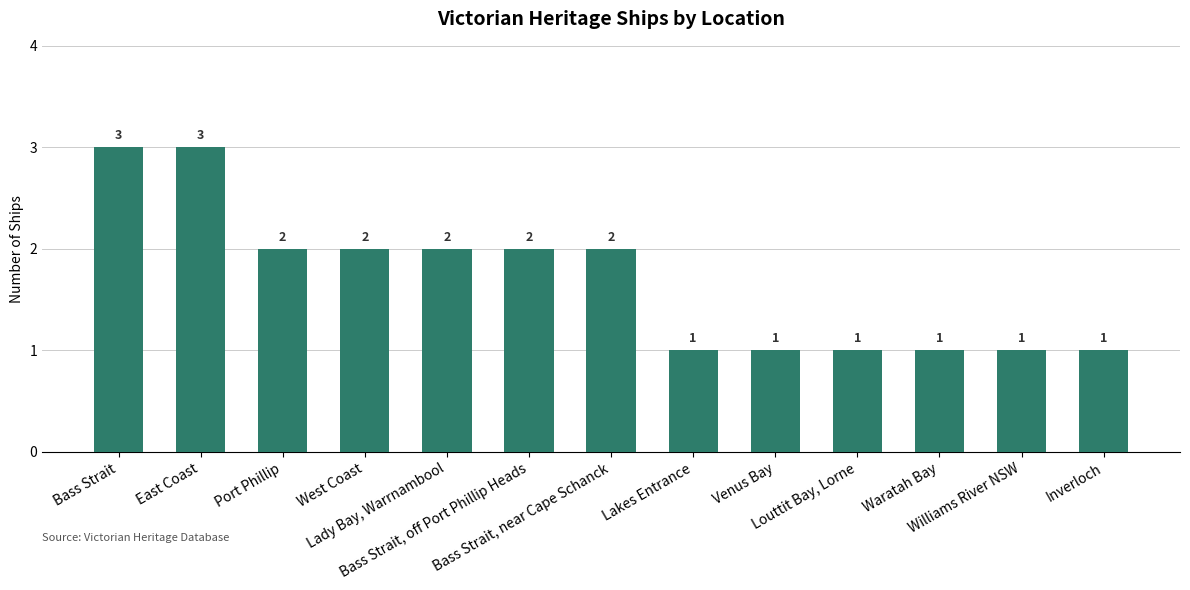

What position from the left is Lady Bay, Warrnambool?

5